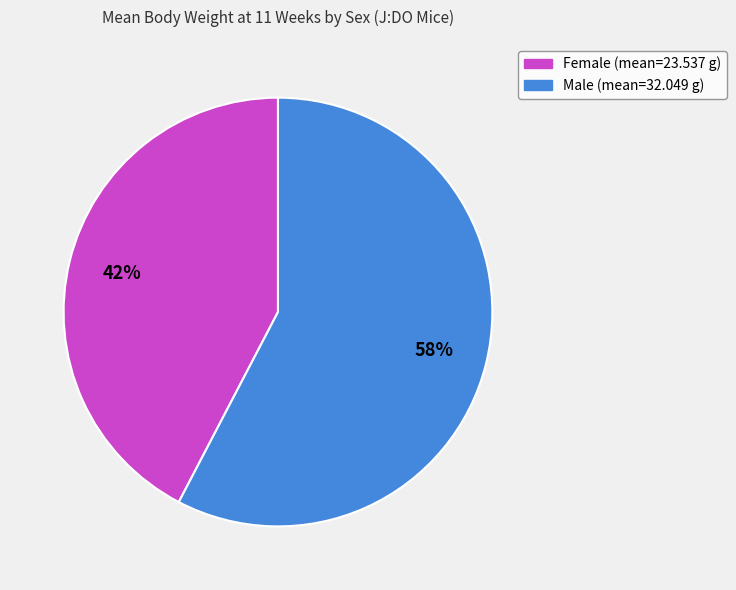

Does any single category account for the majority?

Yes